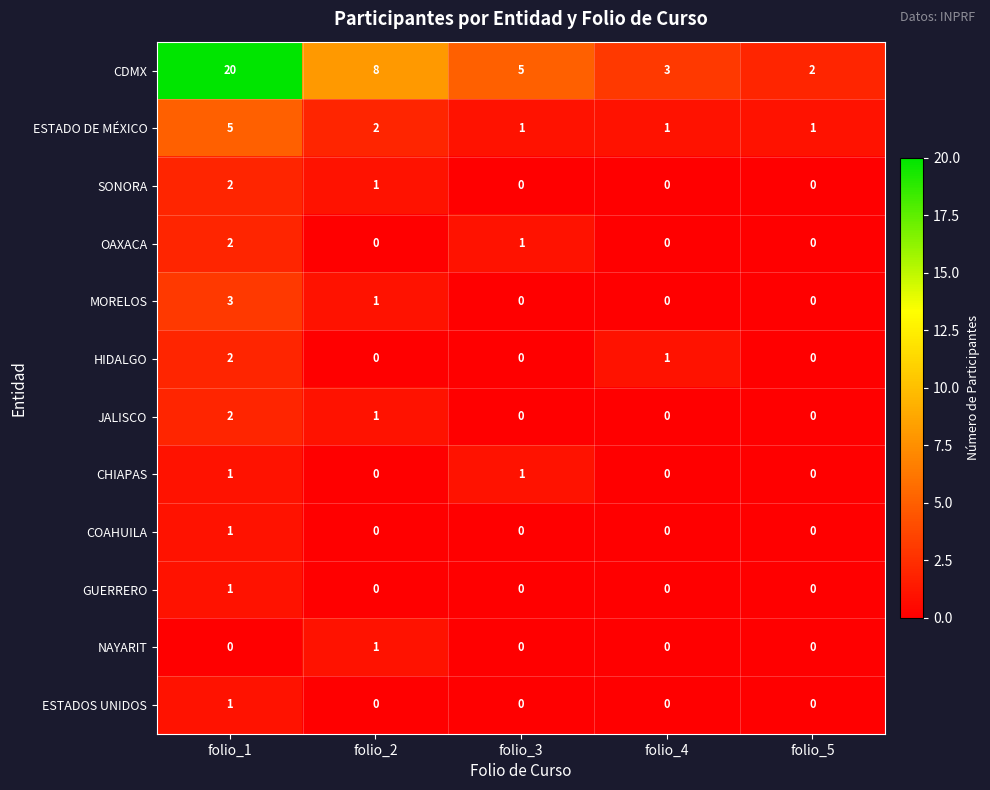

Is it true that COAHUILA equals 2 at folio_1?

False